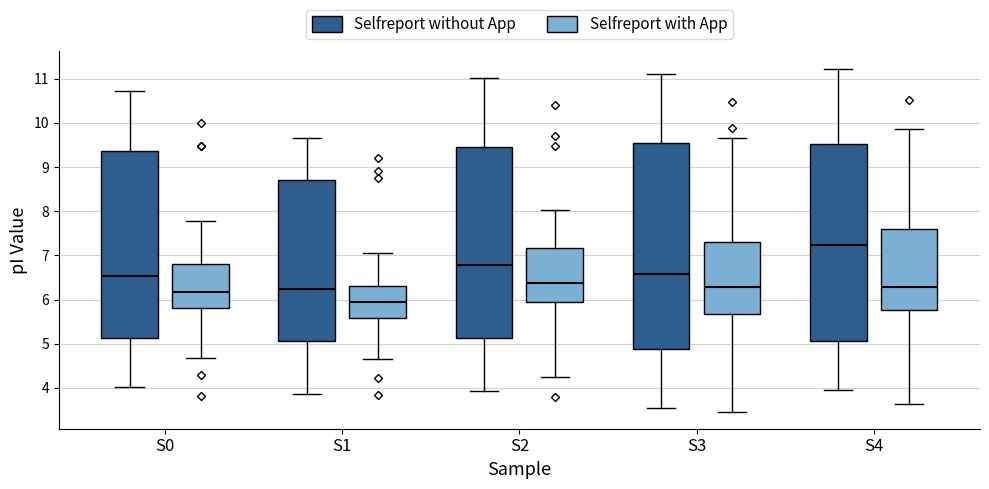

Reading left to right, read every box against the y-axis: the position of its median line, the range the box covers, and the ends of its whiskers. The values are not printed on the chart, so give them approximately, as read against the axis.

S0 (Selfreport without App): median 6.5, box 5.1 to 9.4, whiskers 4.0 to 10.7
S0 (Selfreport with App): median 6.2, box 5.8 to 6.8, whiskers 4.7 to 7.8
S1 (Selfreport without App): median 6.2, box 5.1 to 8.7, whiskers 3.9 to 9.6
S1 (Selfreport with App): median 5.9, box 5.6 to 6.3, whiskers 4.6 to 7.0
S2 (Selfreport without App): median 6.8, box 5.1 to 9.4, whiskers 3.9 to 11.0
S2 (Selfreport with App): median 6.4, box 6.0 to 7.2, whiskers 4.3 to 8.0
S3 (Selfreport without App): median 6.6, box 4.9 to 9.5, whiskers 3.5 to 11.1
S3 (Selfreport with App): median 6.3, box 5.7 to 7.3, whiskers 3.5 to 9.7
S4 (Selfreport without App): median 7.2, box 5.1 to 9.5, whiskers 3.9 to 11.2
S4 (Selfreport with App): median 6.3, box 5.8 to 7.6, whiskers 3.6 to 9.9